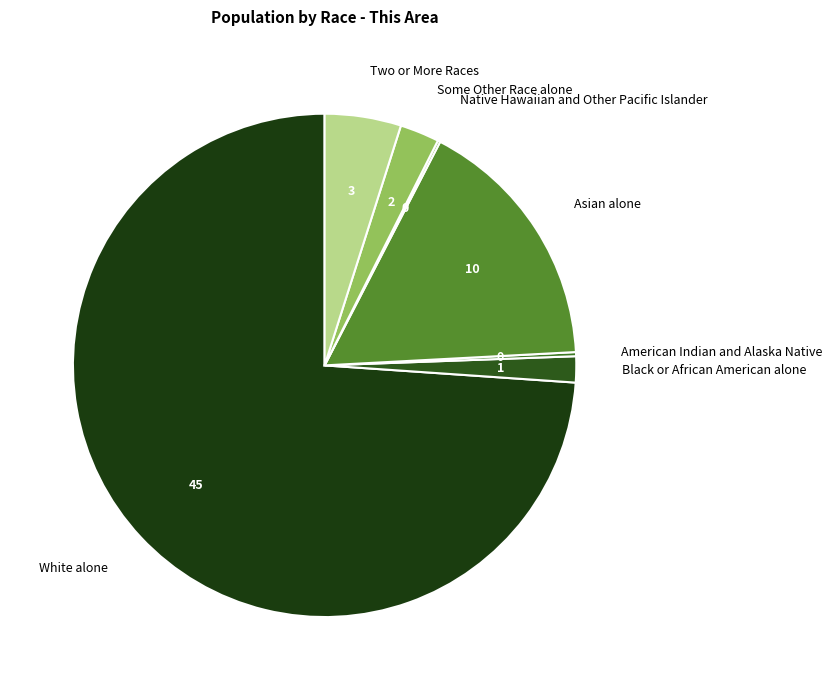

Does Black or African American alone account for over 50% of the chart?

No